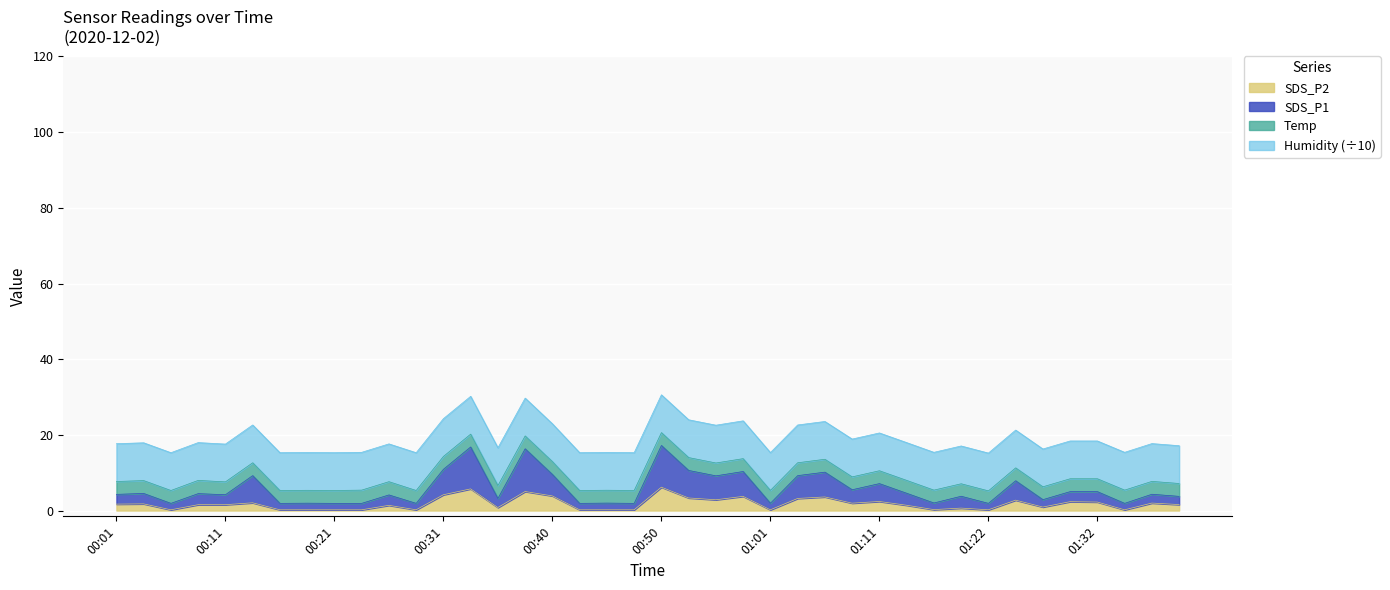

How many lines are shown in the chart?

4